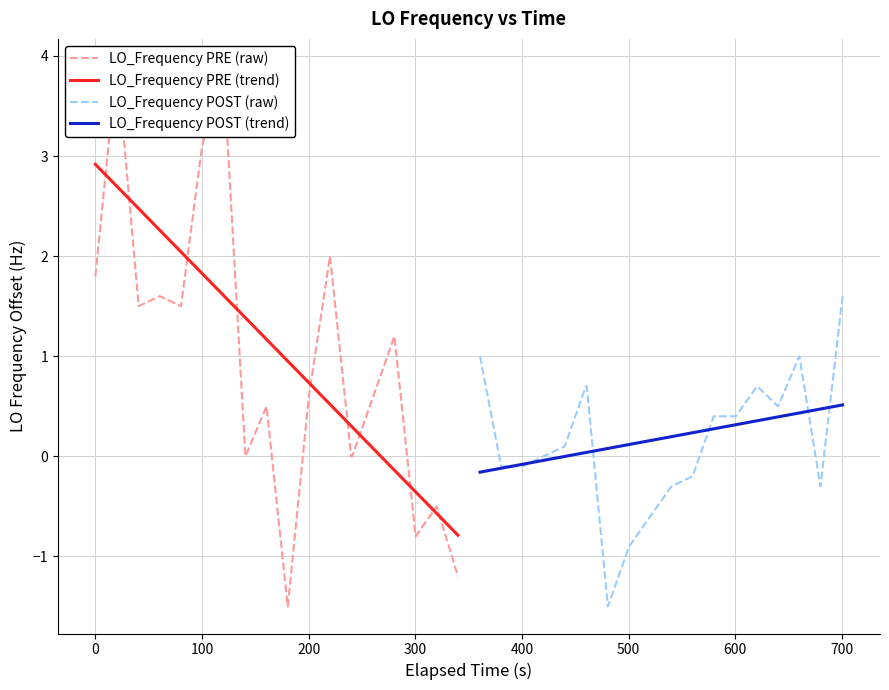

Which series has the largest range (max minus min)?

LO_Frequency PRE (raw)